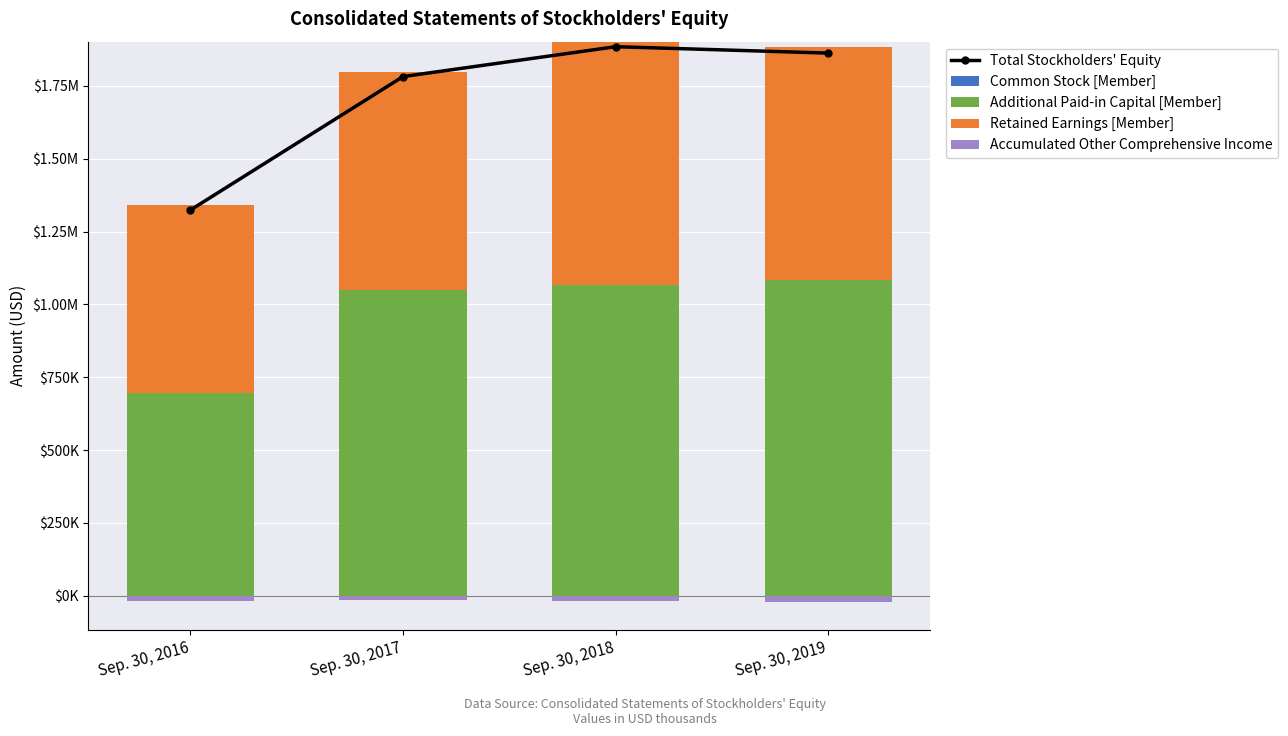

At which label does Common Stock [Member] reach its minimum?

Sep. 30, 2016